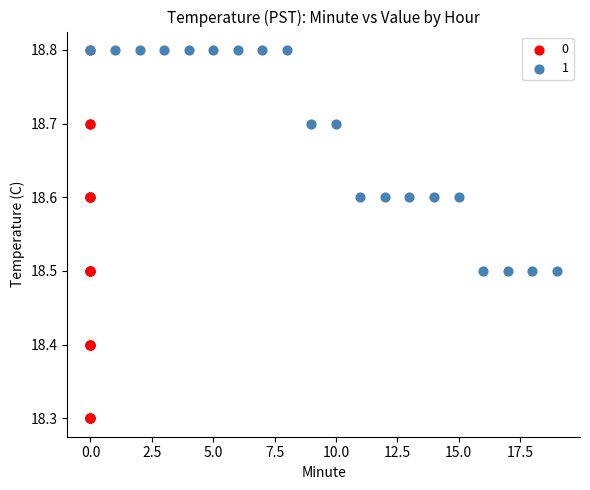

What are all the series names shown in the legend?

0, 1